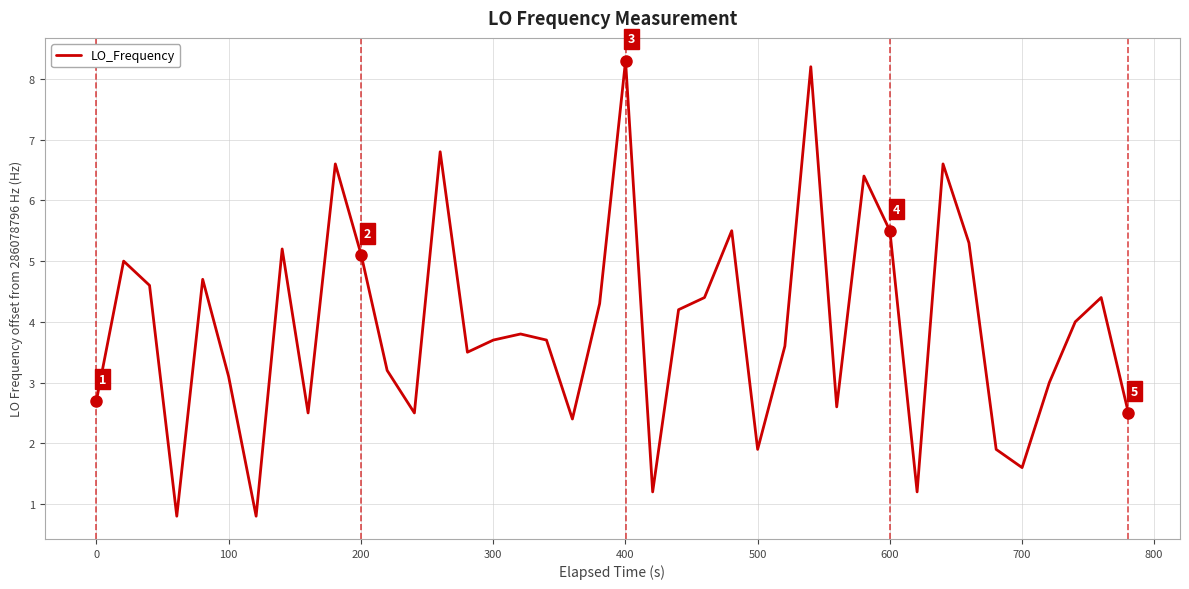

What is the greatest value displayed?

8.3